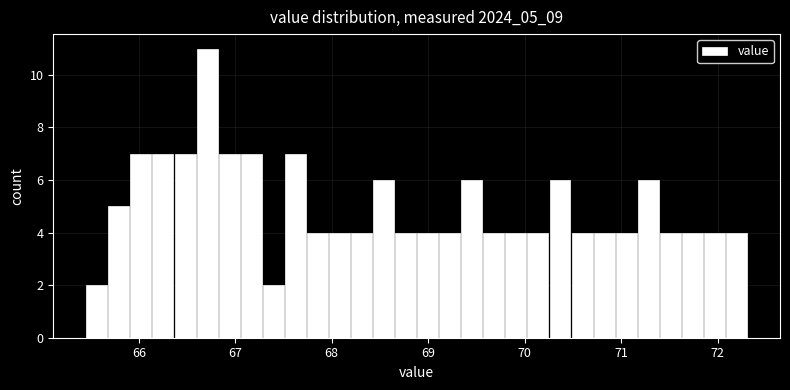

Around what value on the x-axis is the tallest bar? Give the approximate position of its centre, as read against the axis.

66.7